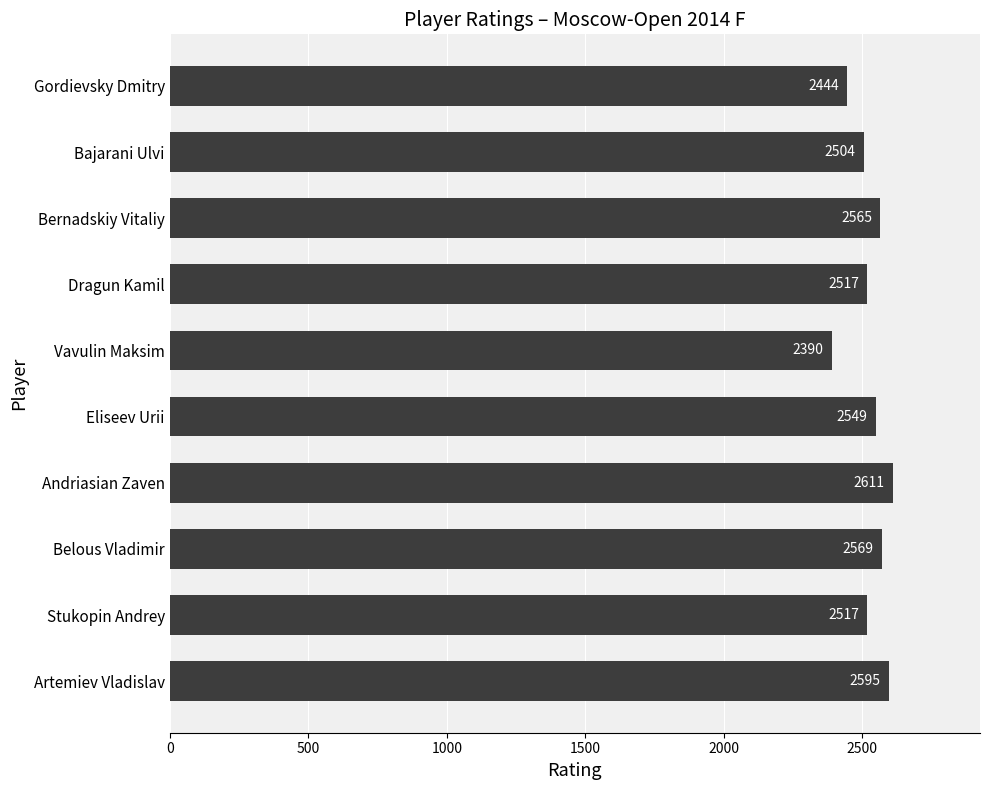

Is it true that the value at Belous Vladimir is 1501?

False